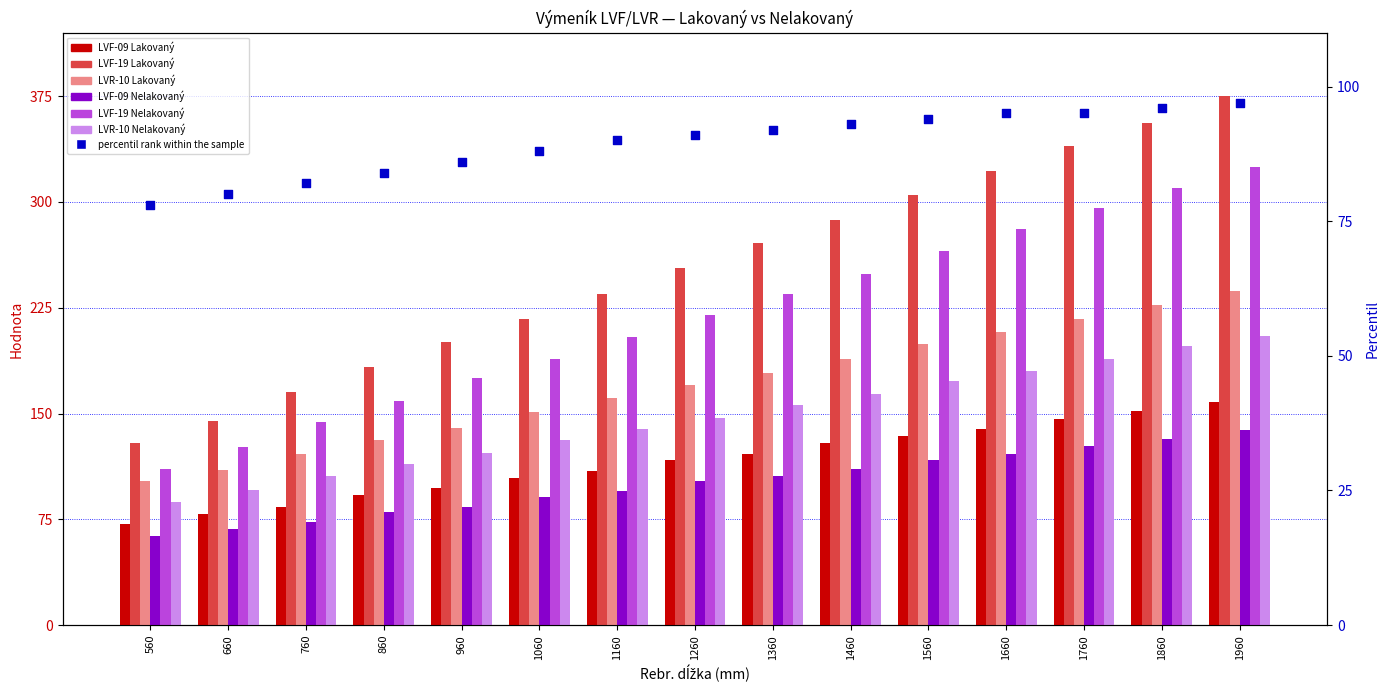

What is the total value across all series at 560?

564